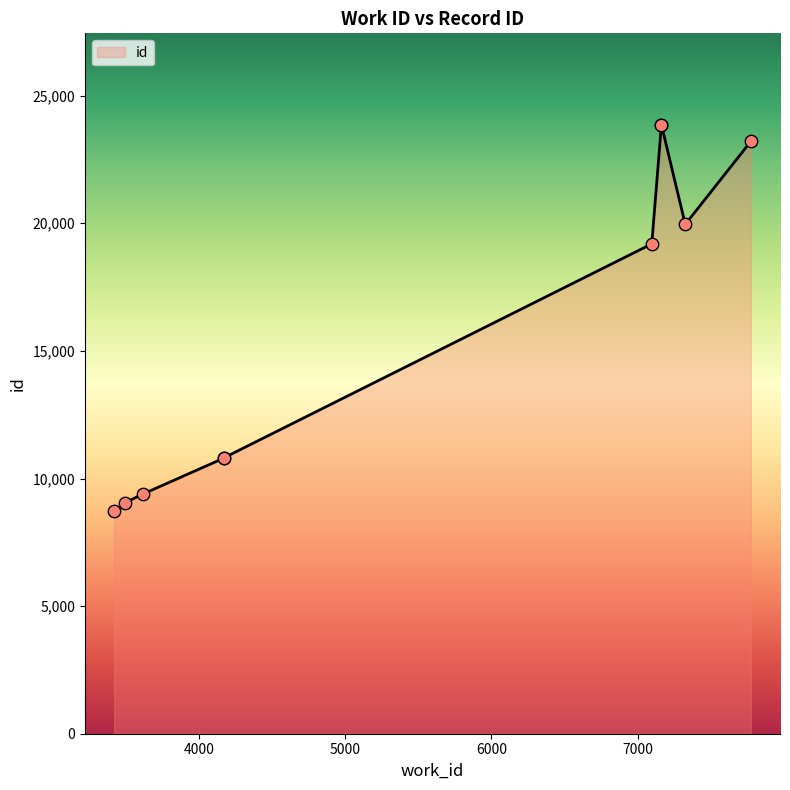

What is the change in value from 3496 to 4169?

+1750